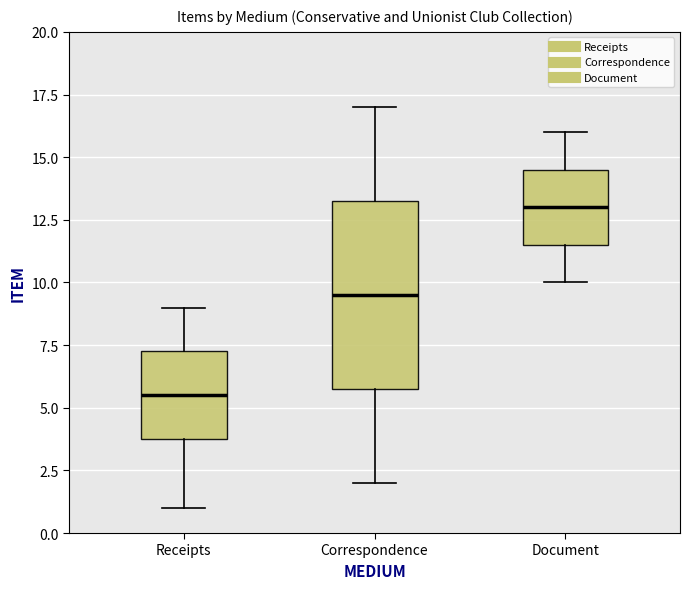

Reading left to right, transcribe this box plot: for each box, give where its median line is, the range the box spans, and where its two whiskers end, as read against the y-axis. The values are not printed on the chart, so give them approximately, as read against the axis.

Receipts: median 5.5, box 4.0 to 7.5, whiskers 1.0 to 9.0
Correspondence: median 9.5, box 6.0 to 13.5, whiskers 2.0 to 17.0
Document: median 13.0, box 11.5 to 14.5, whiskers 10.0 to 16.0